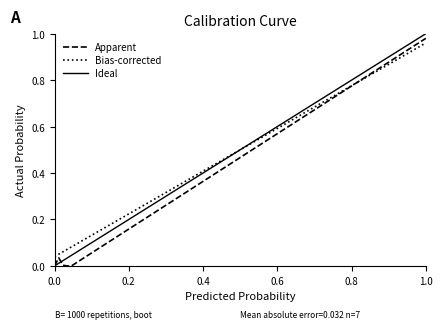

What is the label of the 5th point from the right?

0.4